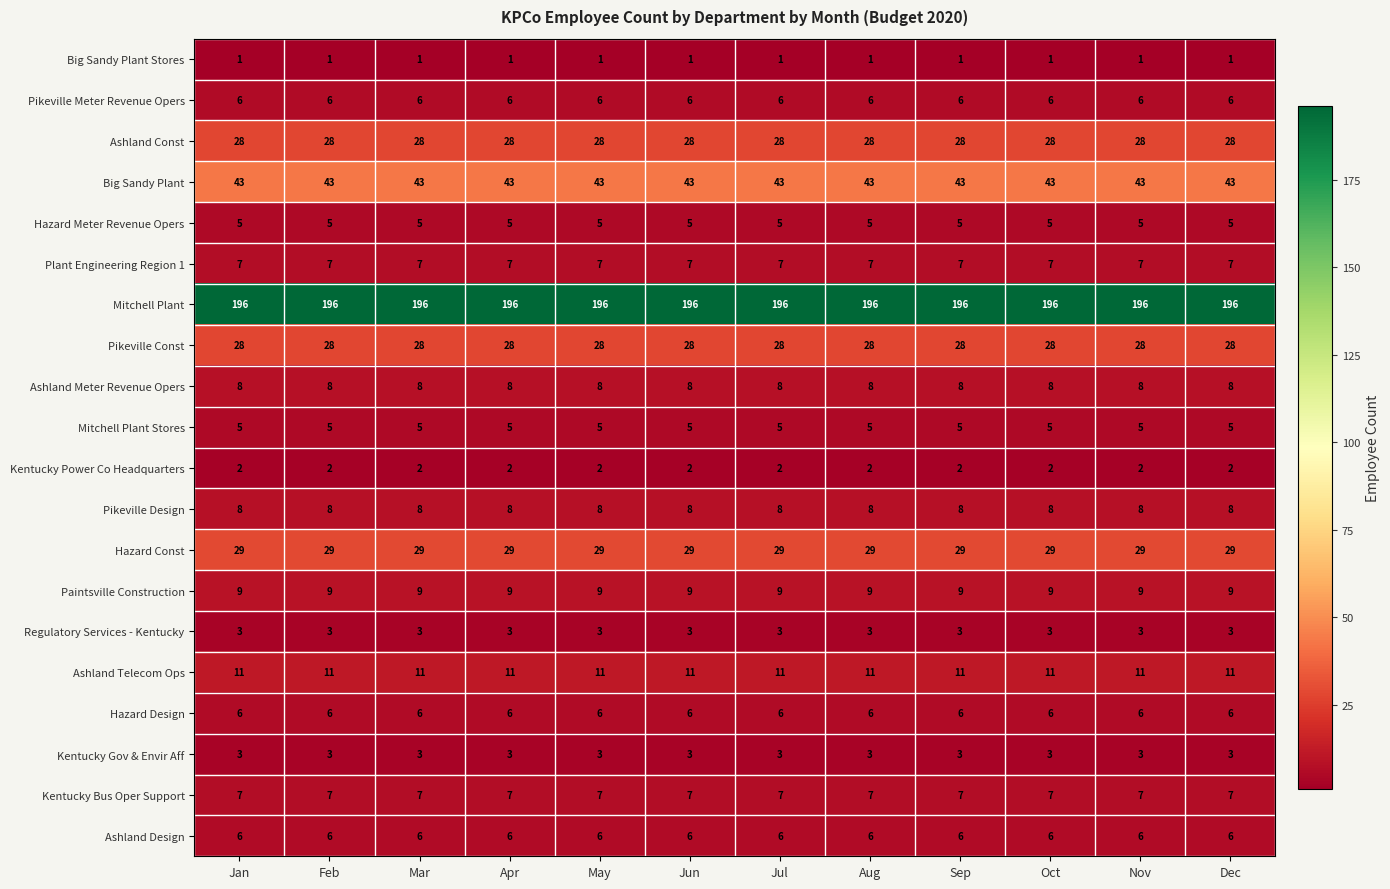

How many data points does each series have?

12